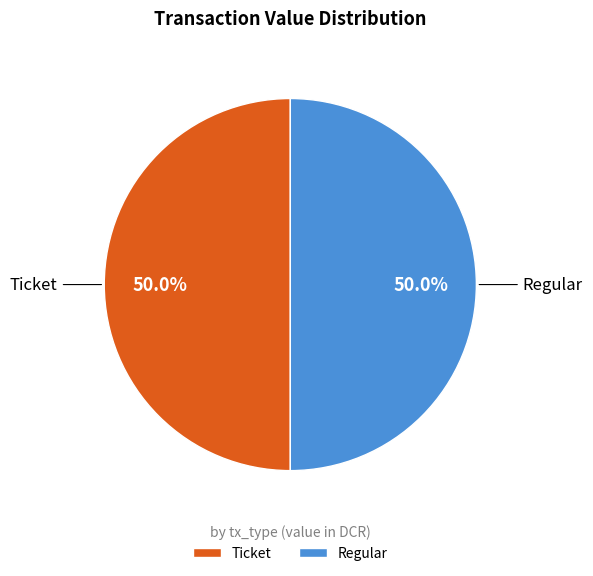

Approximately how many times larger is the value at Regular compared to Ticket?

1.0